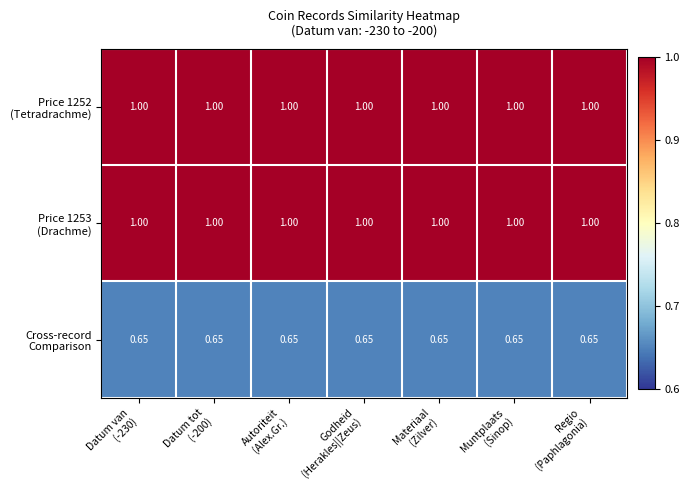

What is the maximum value shown in the chart?

1.0